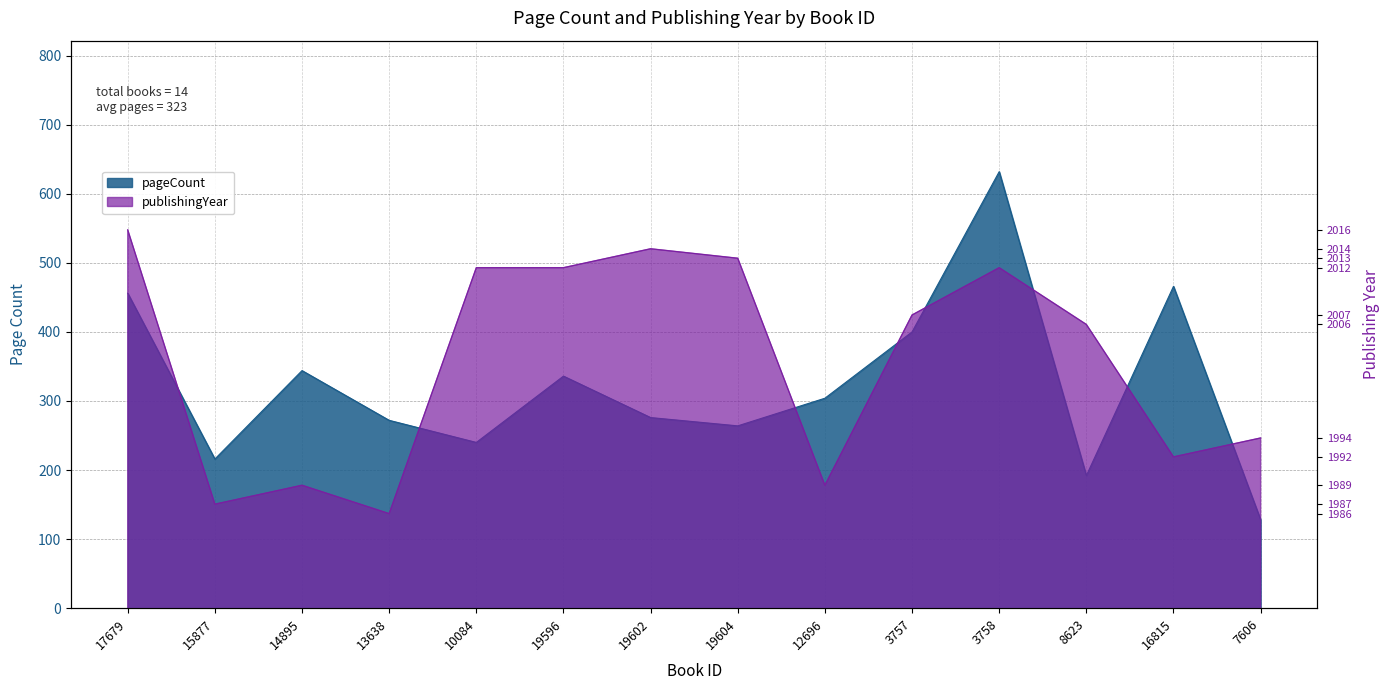

What is the label of the 7th point from the right?

19604